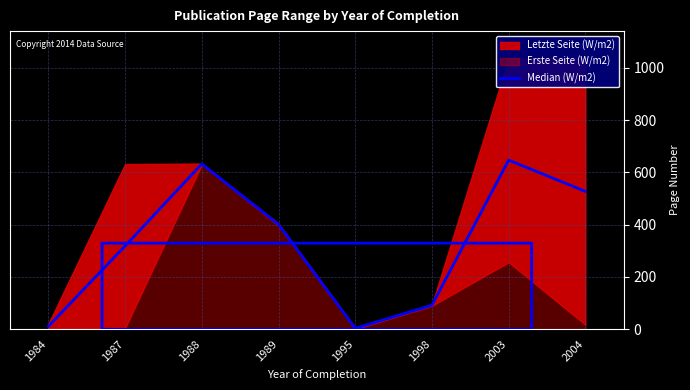

The value at 1987 is 318.5. True or false?

True